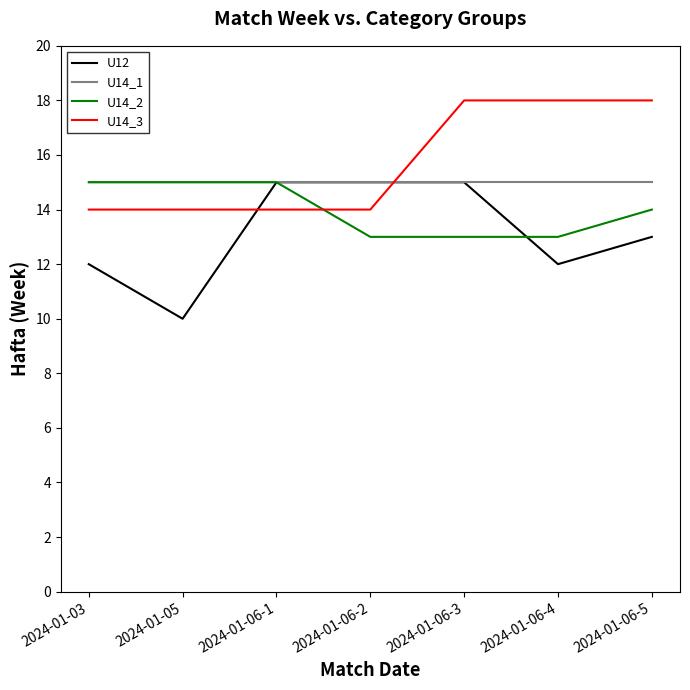

How many lines are shown in the chart?

4